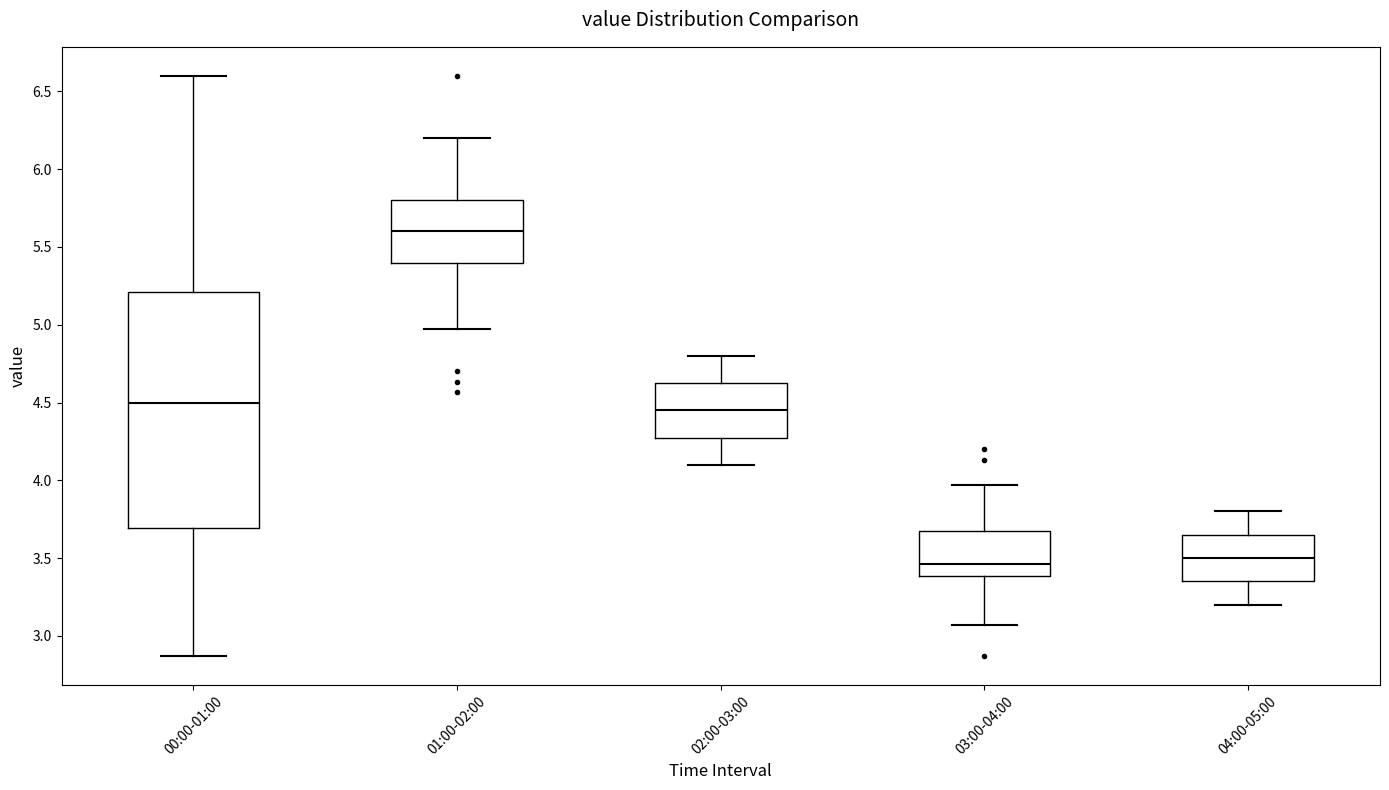

Where does the upper whisker of the box for 00:00-01:00 end on the y-axis? The values are not printed on the chart, so give them approximately, as read against the axis.

6.60